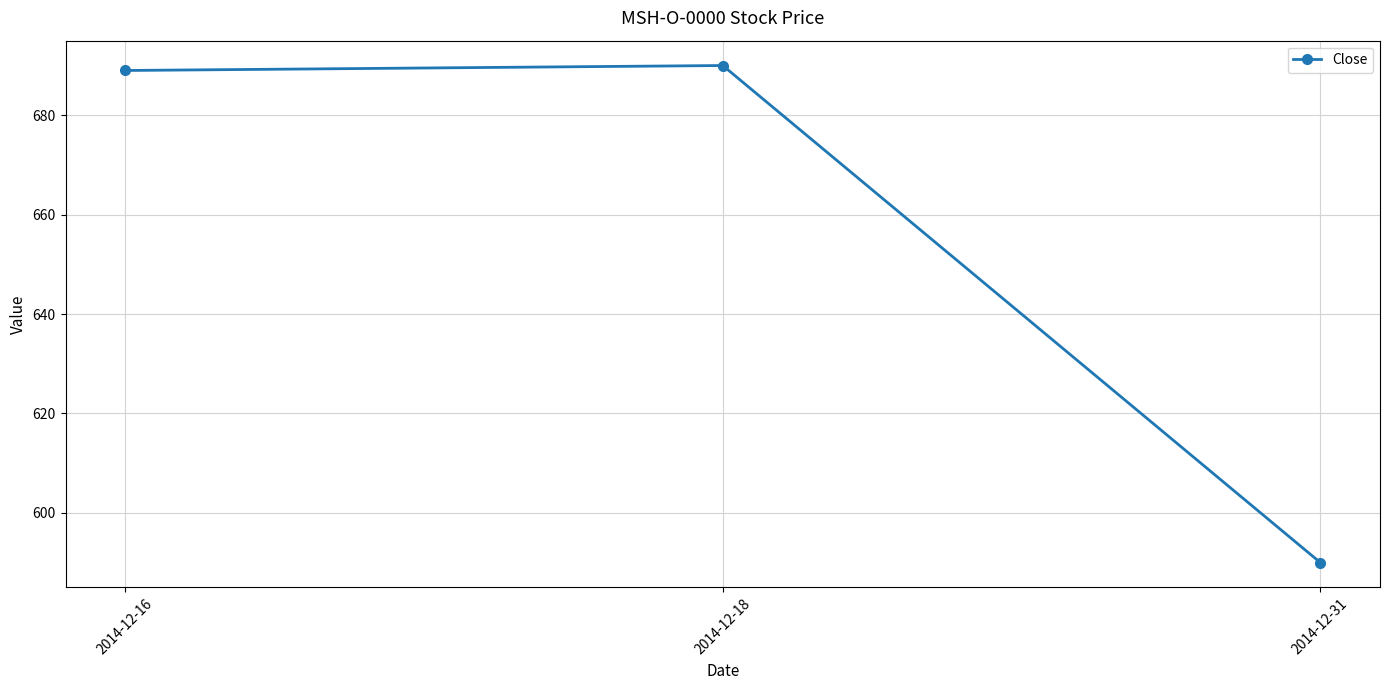

Where is the data nearest to the value 640?

2014-12-16